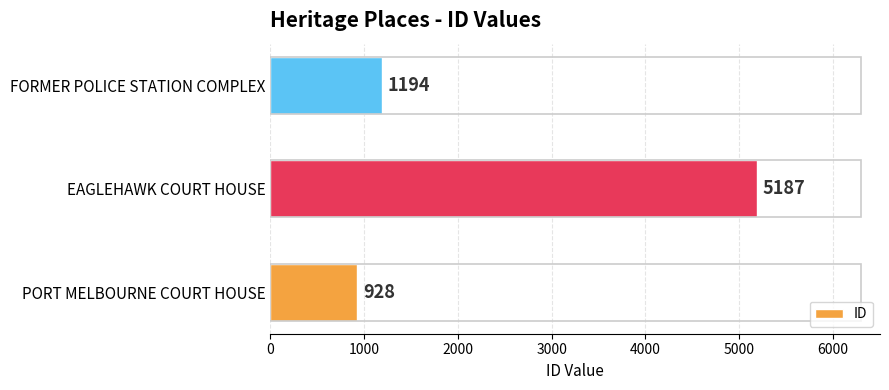

Rank the categories by value from lowest to highest.

PORT MELBOURNE COURT HOUSE, FORMER POLICE STATION COMPLEX, EAGLEHAWK COURT HOUSE